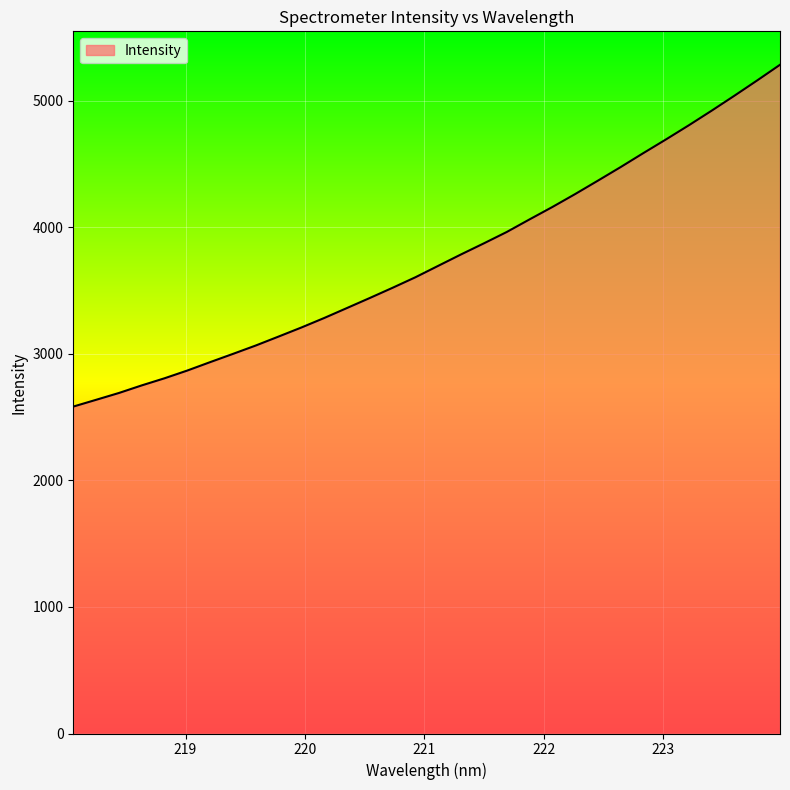

What is the minimum value shown in the chart?

2583.0